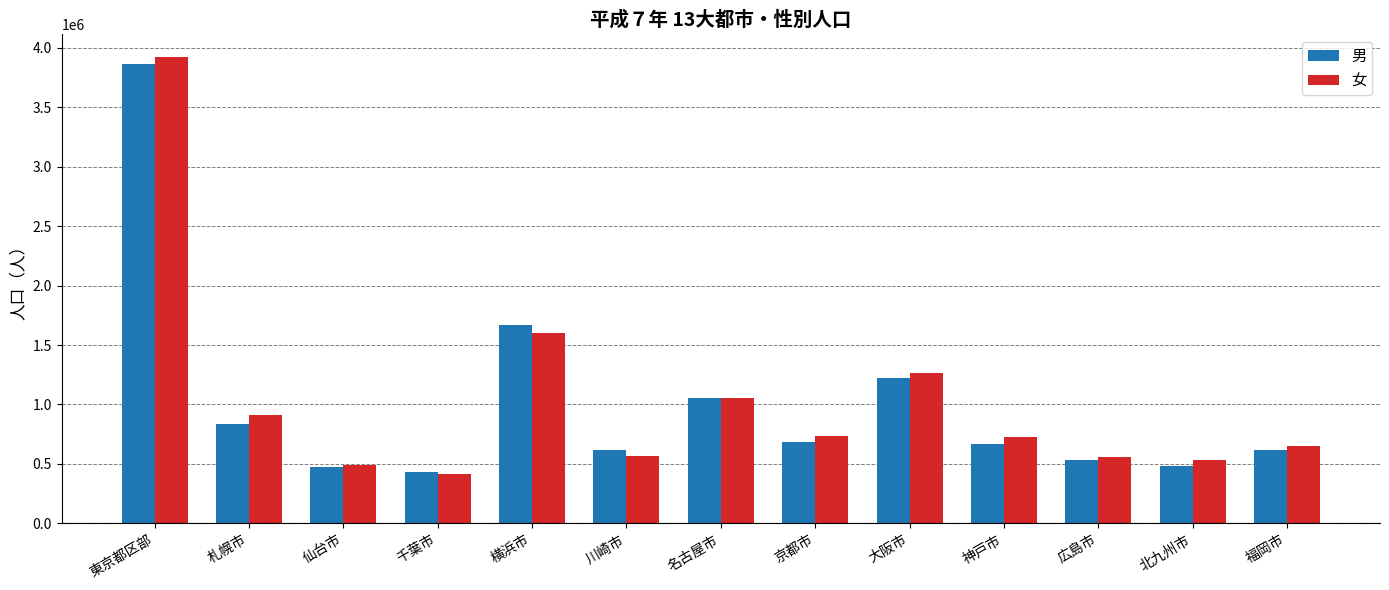

What are all the series names shown in the legend?

男, 女